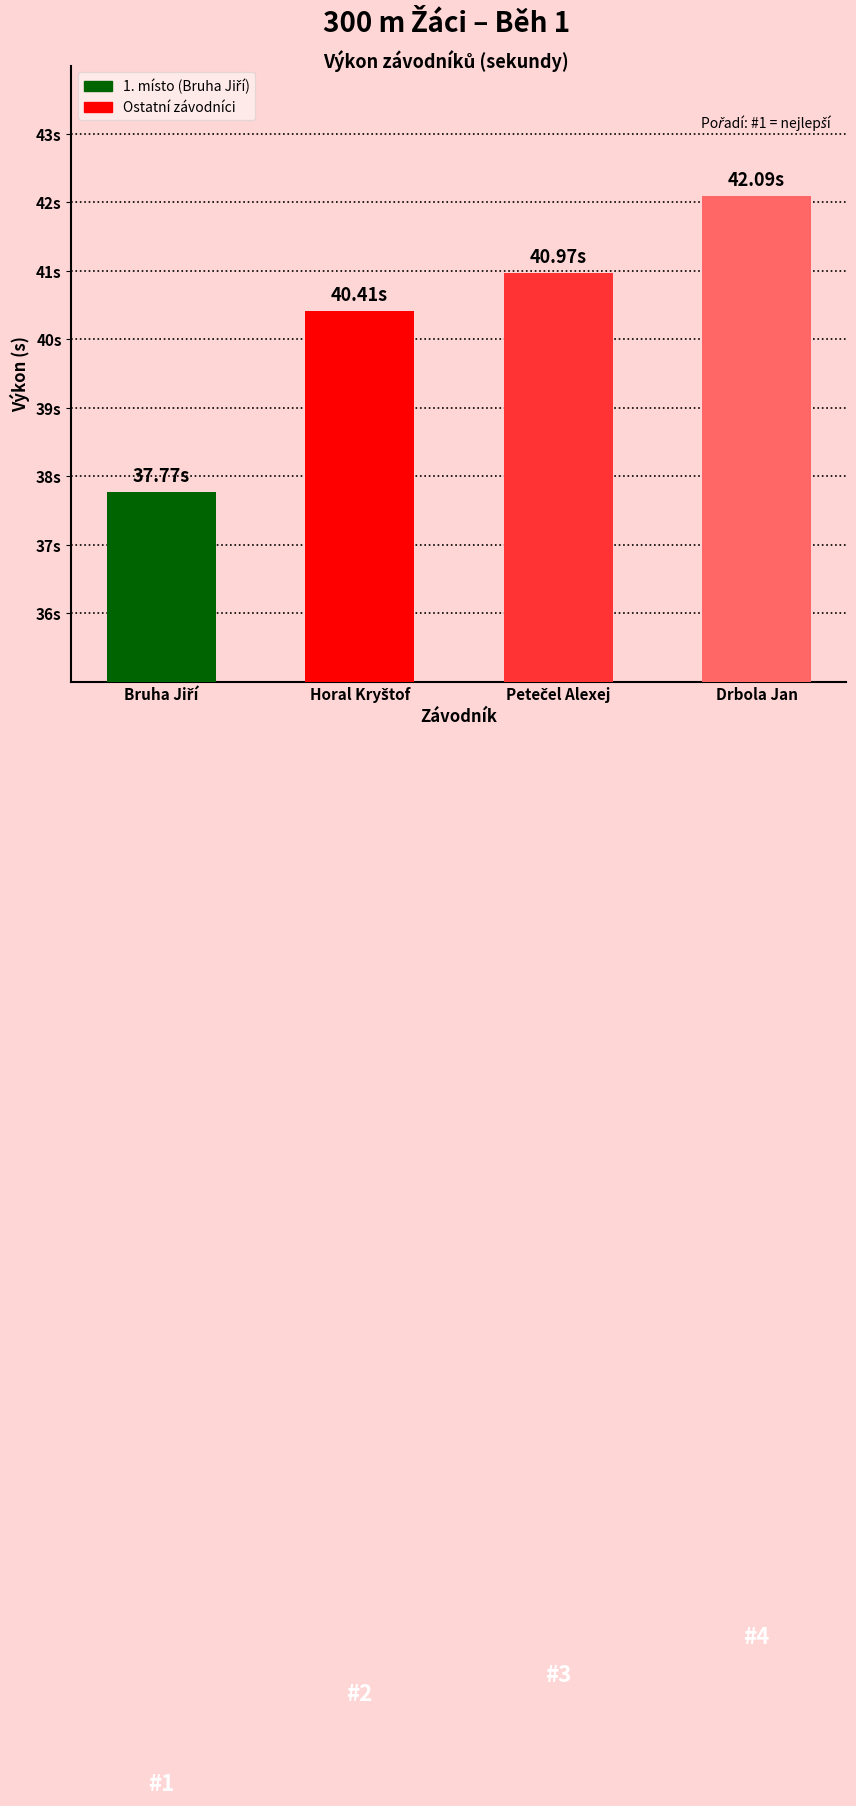

What is the sum of all values?

161.2